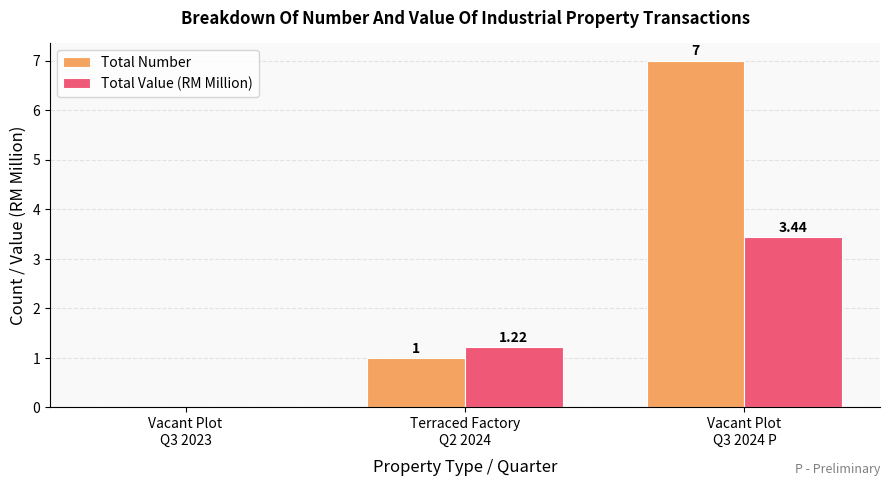

What is the sum of all Total Number values?

8.0